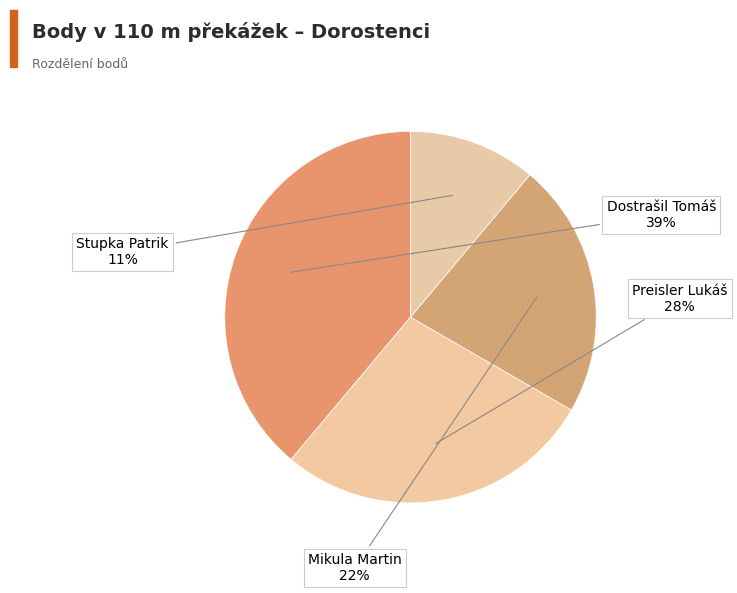

How many slices are in this pie chart?

4